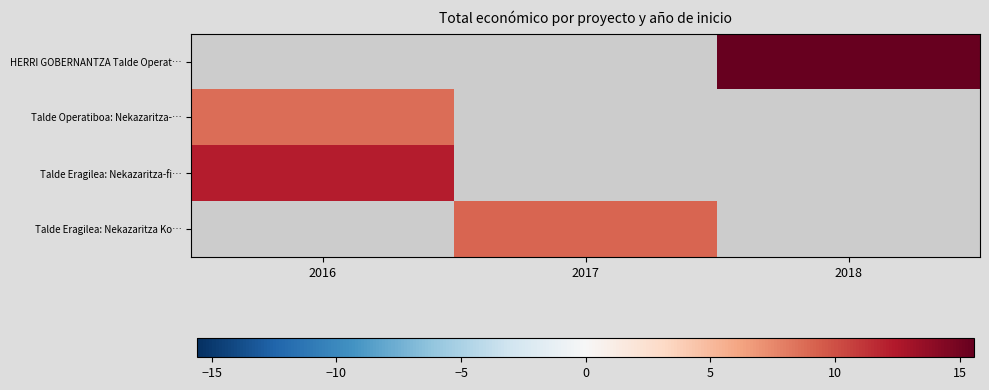

Count the number of data series in this chart.

4